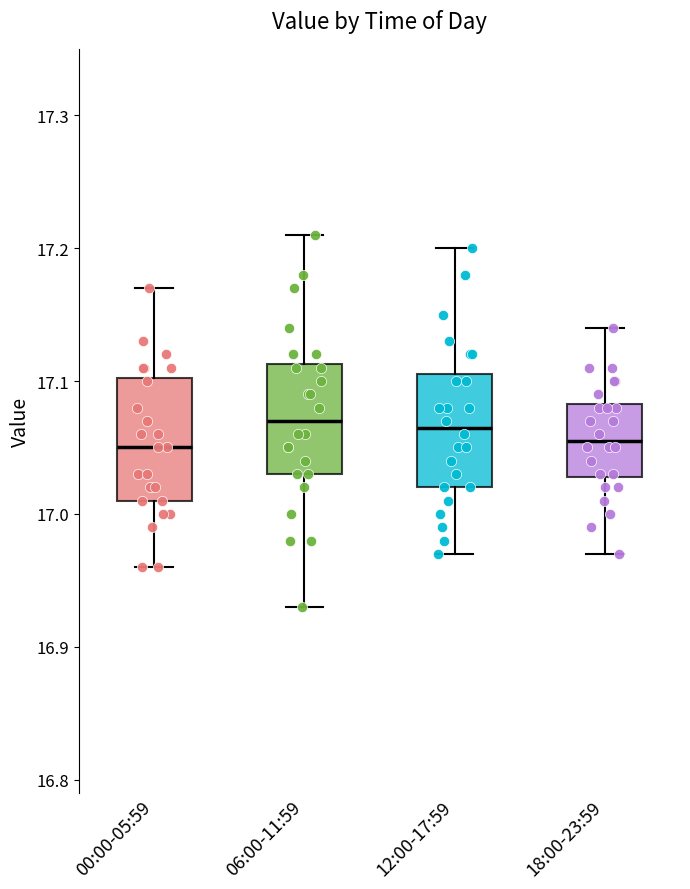

Where does the median line of the box for 00:00-05:59 sit on the y-axis? The values are not printed on the chart, so give them approximately, as read against the axis.

17.05